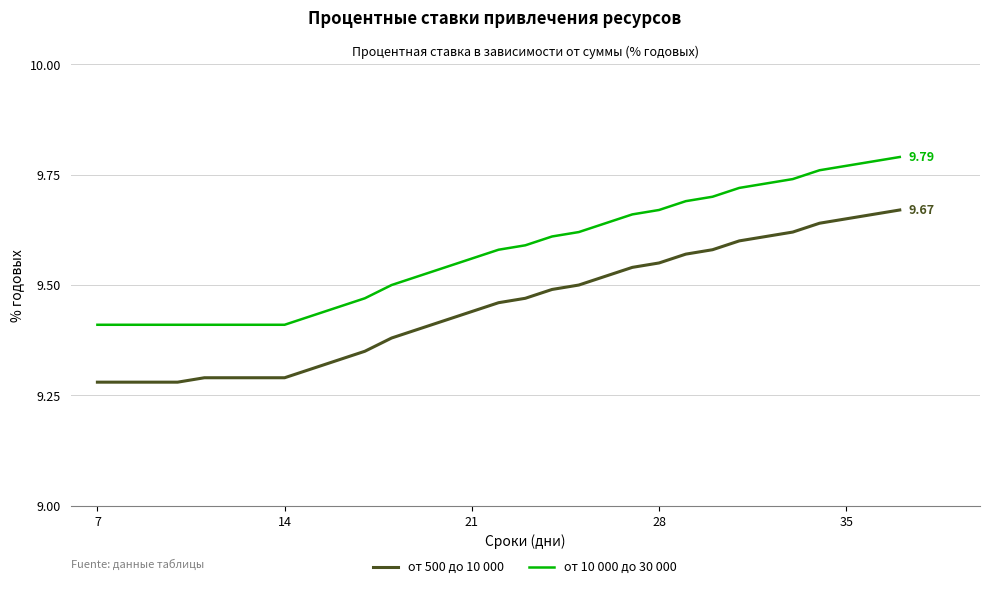

Which series has the largest range (max minus min)?

от 500 до 10 000